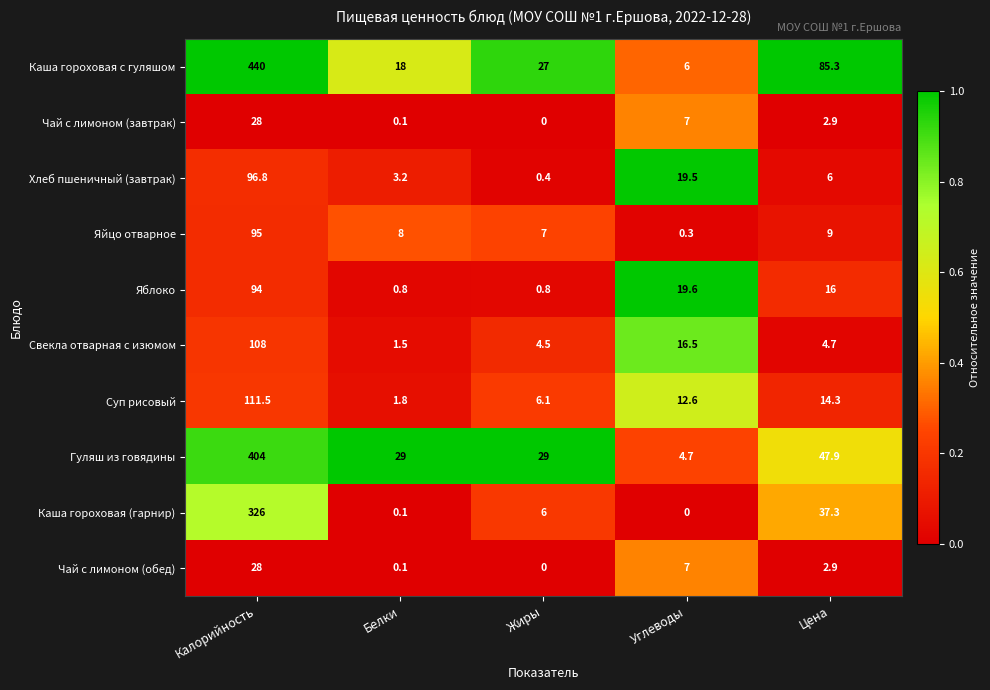

At which category is the sum across all series the highest?

Калорийность